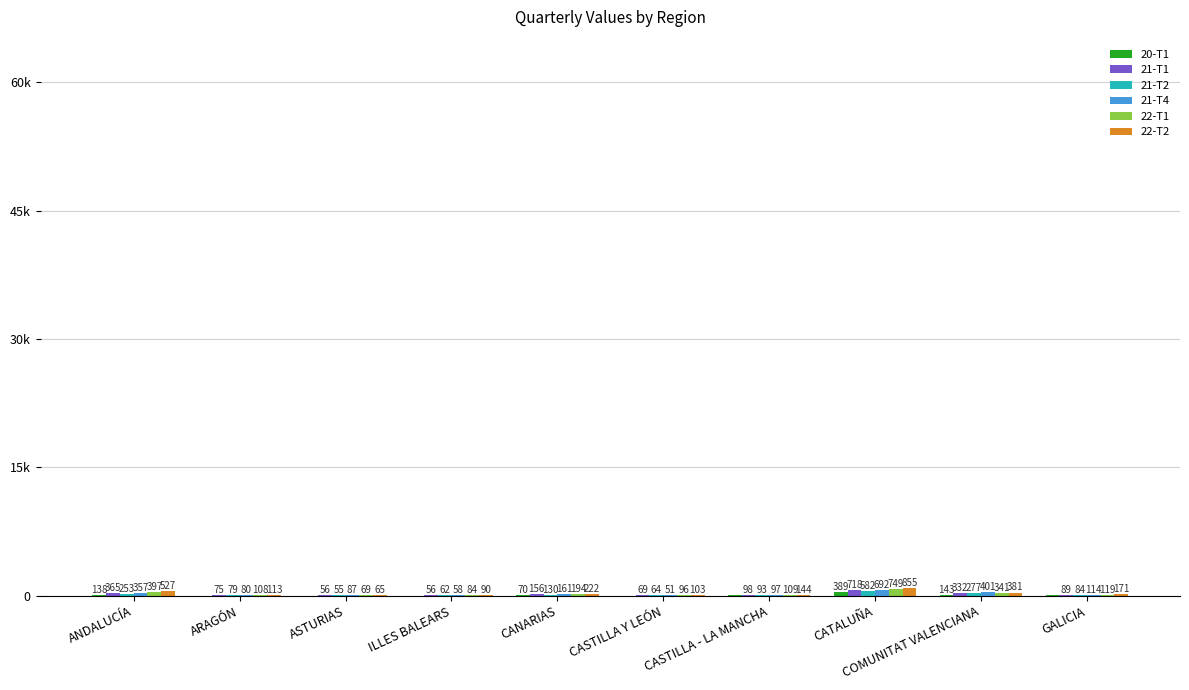

How many bars are there in total?

60